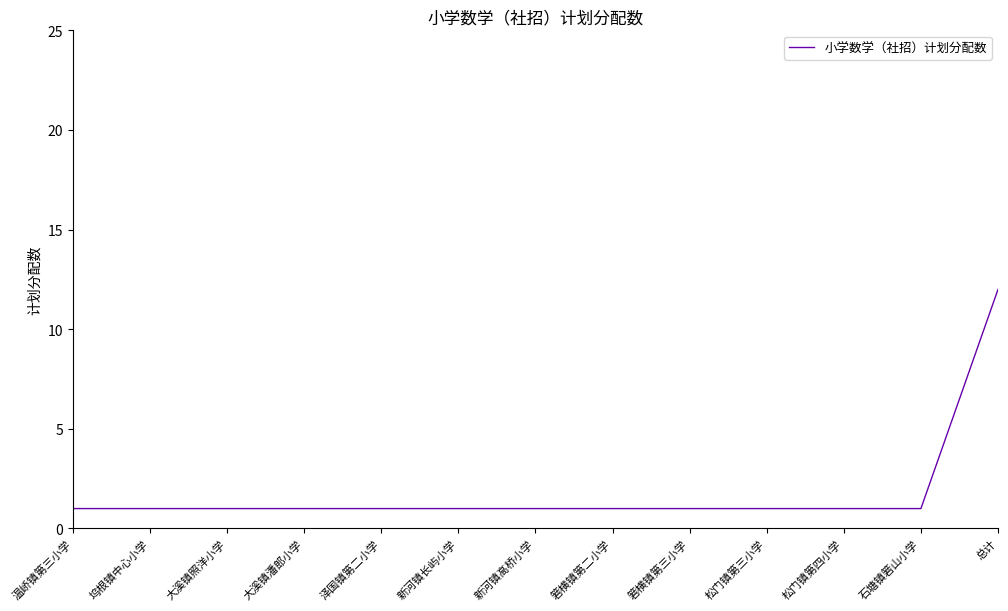

What is the minimum value shown in the chart?

1